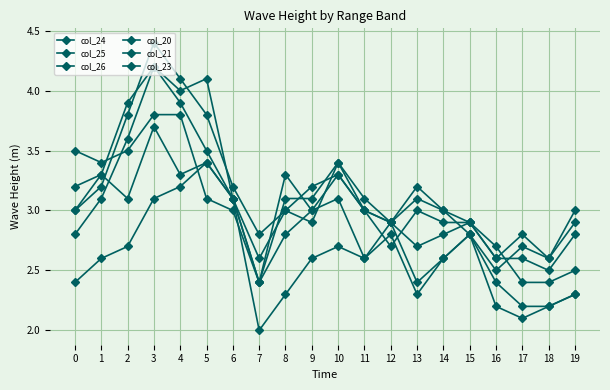

What value does the col_24 series have at 4?

3.8